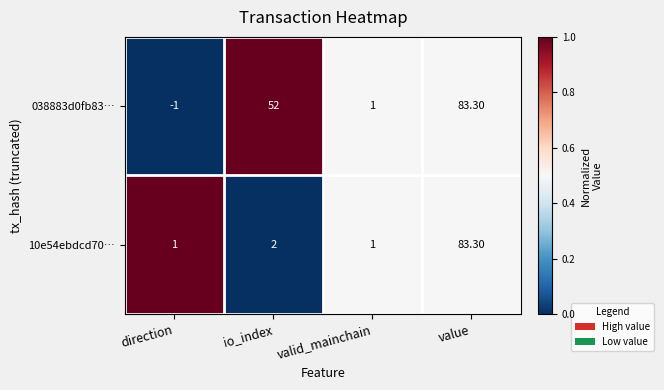

Which series has the largest range (max minus min)?

038883d0fb83…